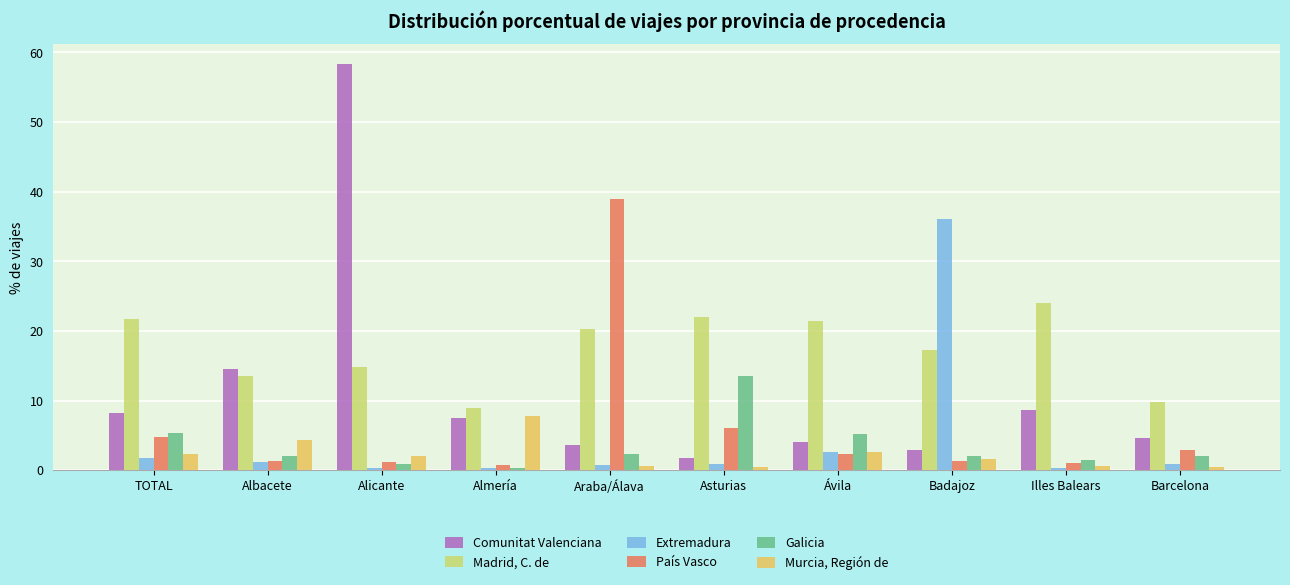

At which label does Murcia, Región de first exceed 2?

TOTAL